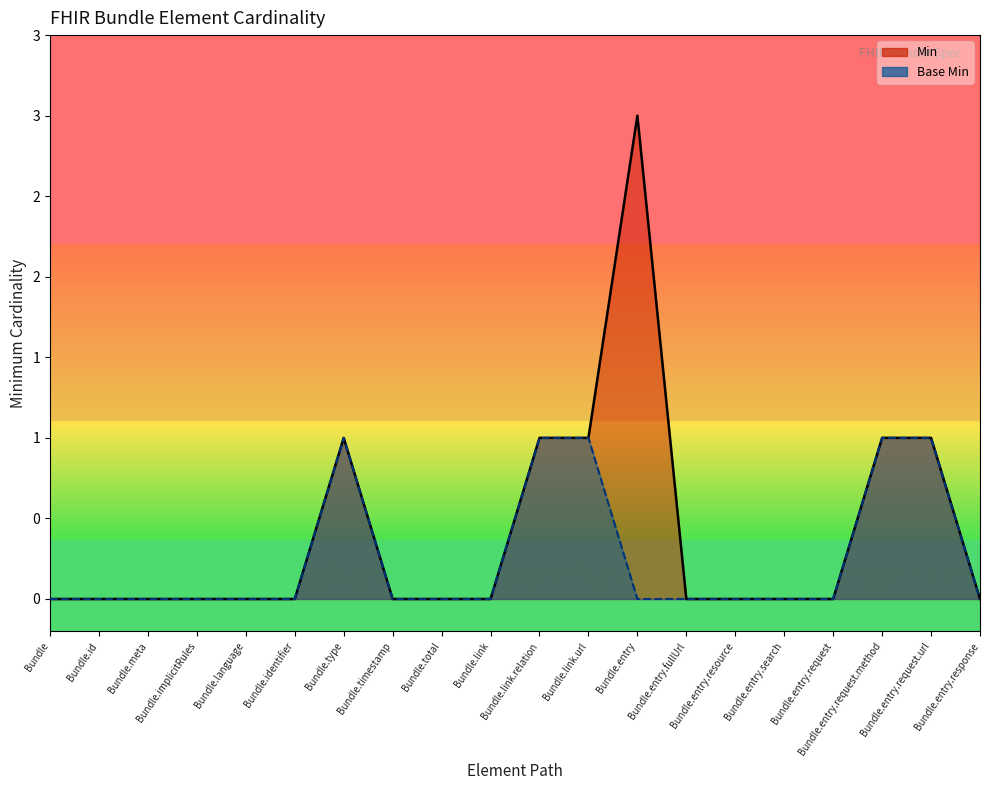

What position from the right is Bundle.entry?

8